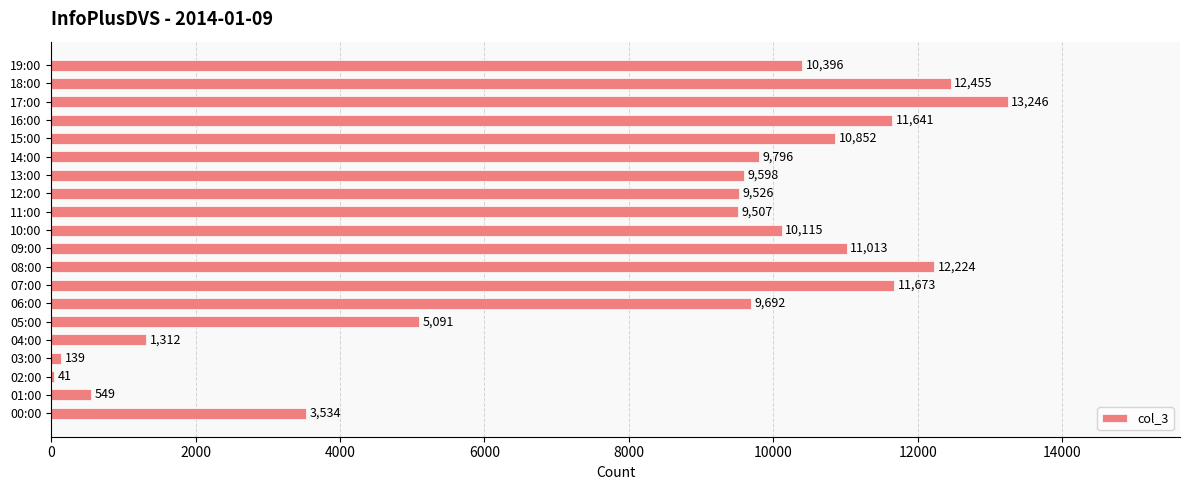

How many series are shown in this chart?

1